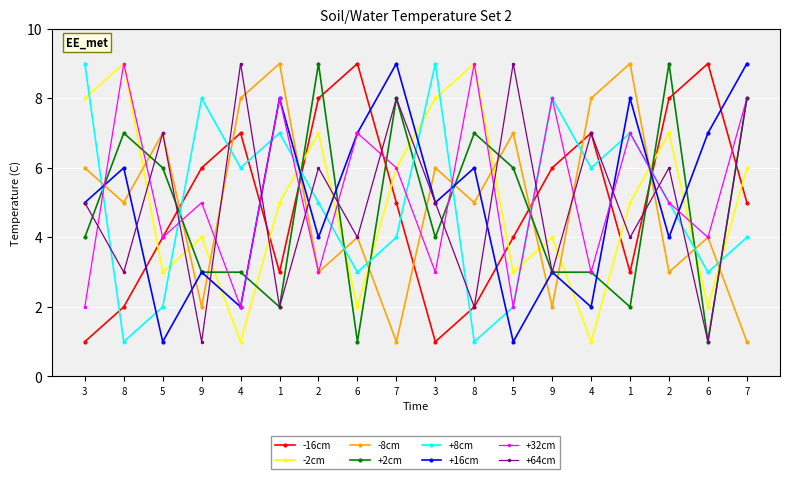

What are all the series names shown in the legend?

-16cm, -2cm, -8cm, +2cm, +8cm, +16cm, +32cm, +64cm